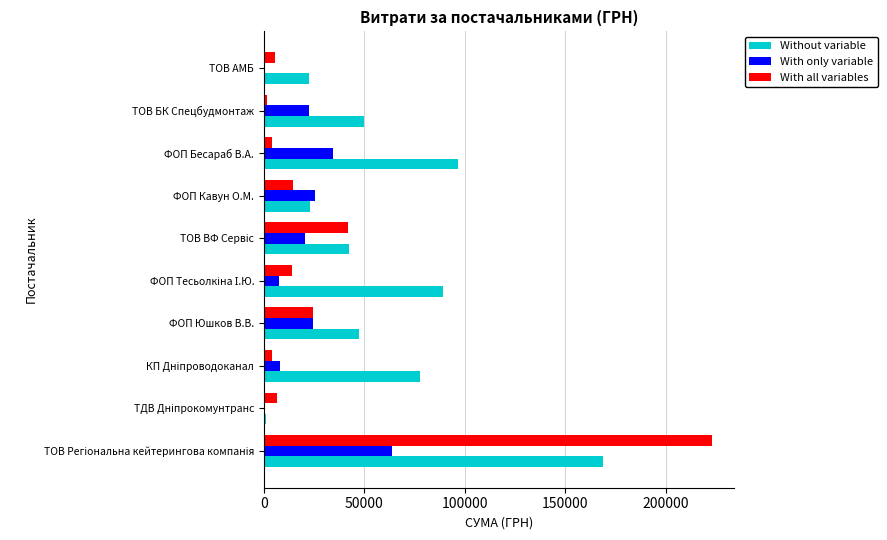

What is the maximum value shown in the chart?

223013.8